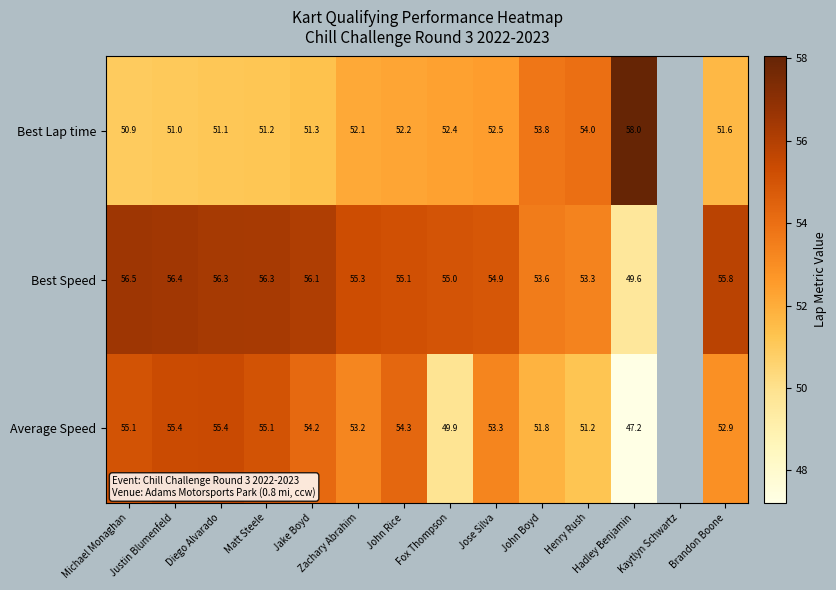

Is it true that Average Speed equals 47.2 at Hadley Benjamin?

True